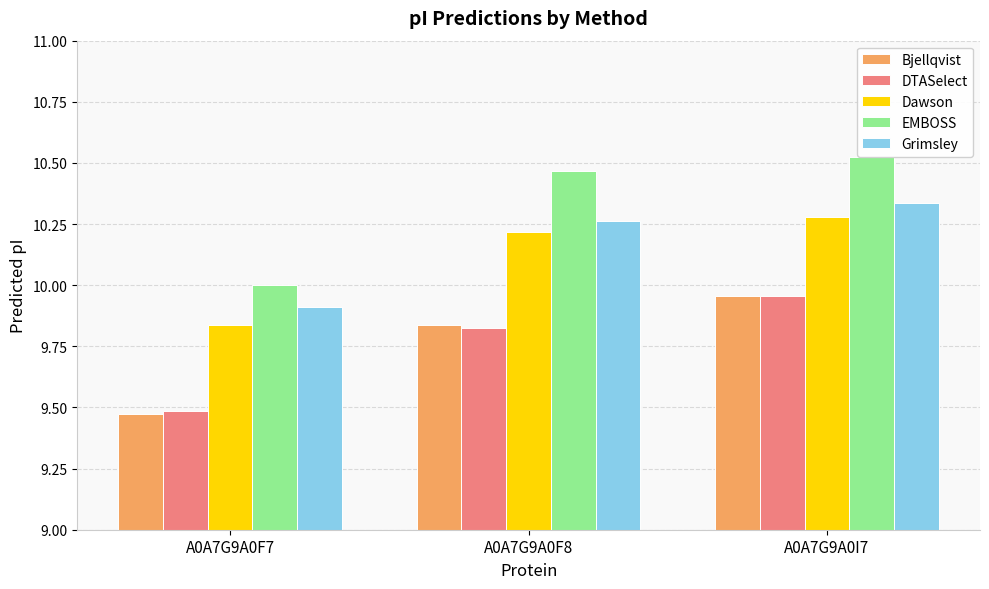

What is the difference between the EMBOSS values at A0A7G9A0I7 and A0A7G9A0F8?

0.1